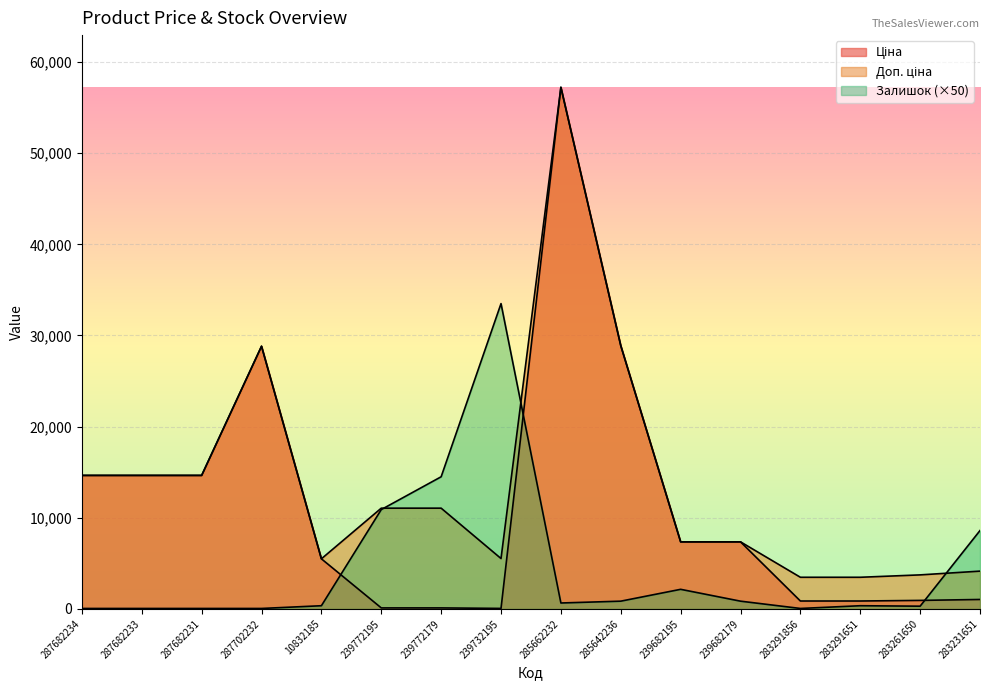

The Залишок series shows 1776.0 at 283231651. True or false?

False